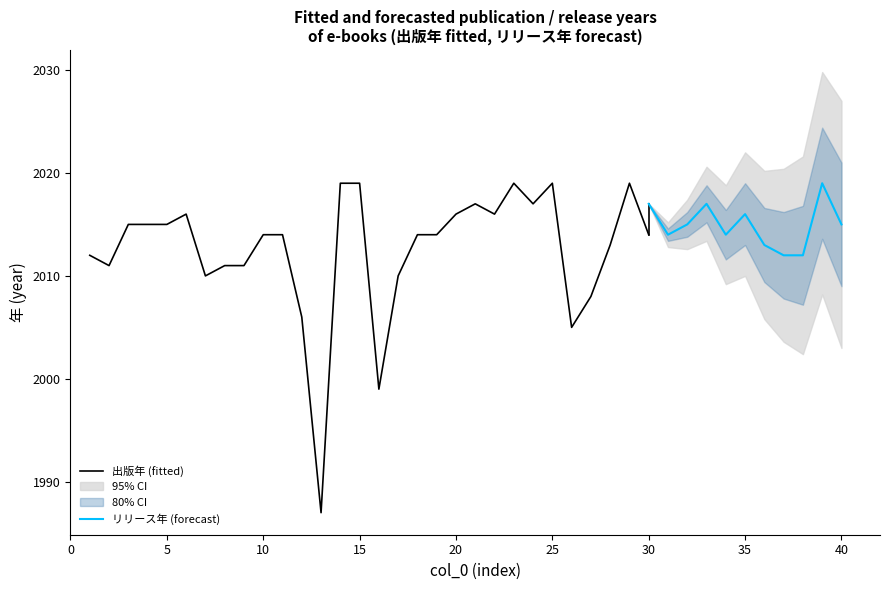

Read the リリース年 value at 30.

2017